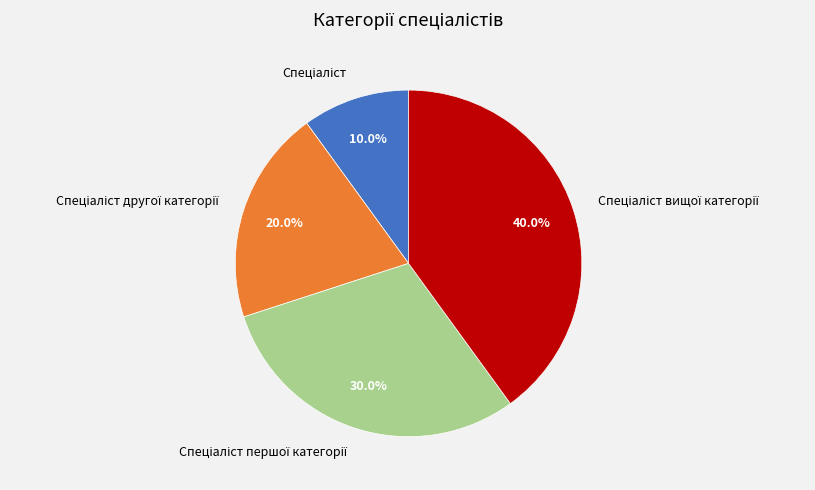

Is there a majority slice in this chart?

No